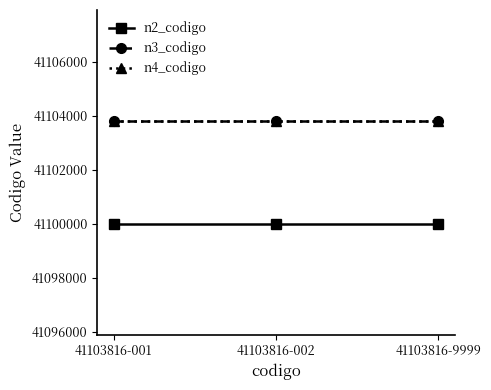

True or false: n2_codigo has a value of 63244932 at 41103816-9999.

False